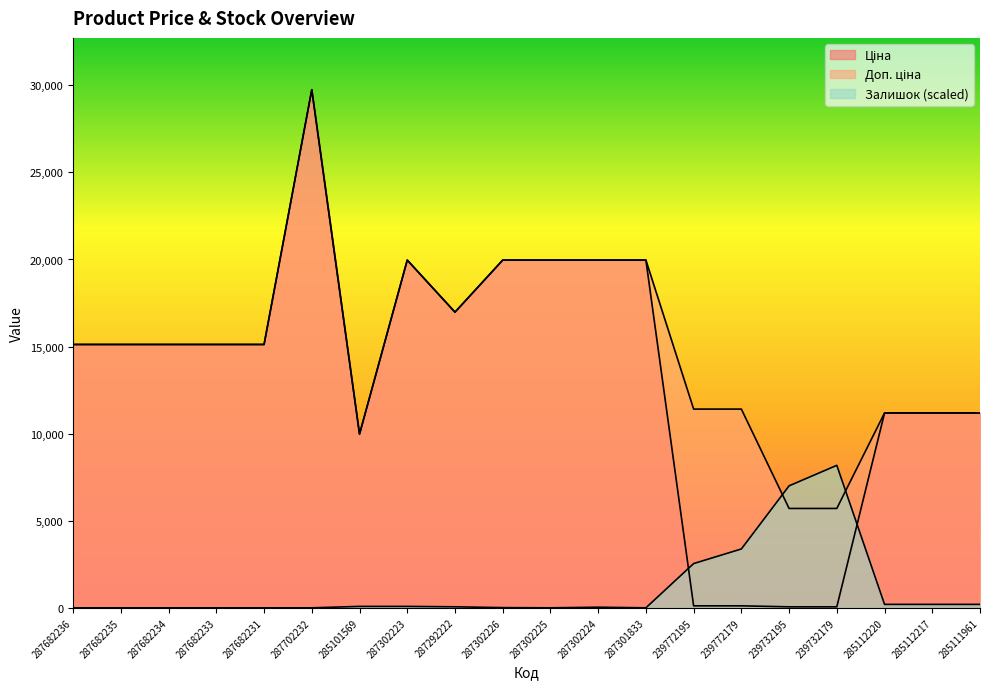

True or false: Ціна has more than 0 points higher than both neighbors.

True